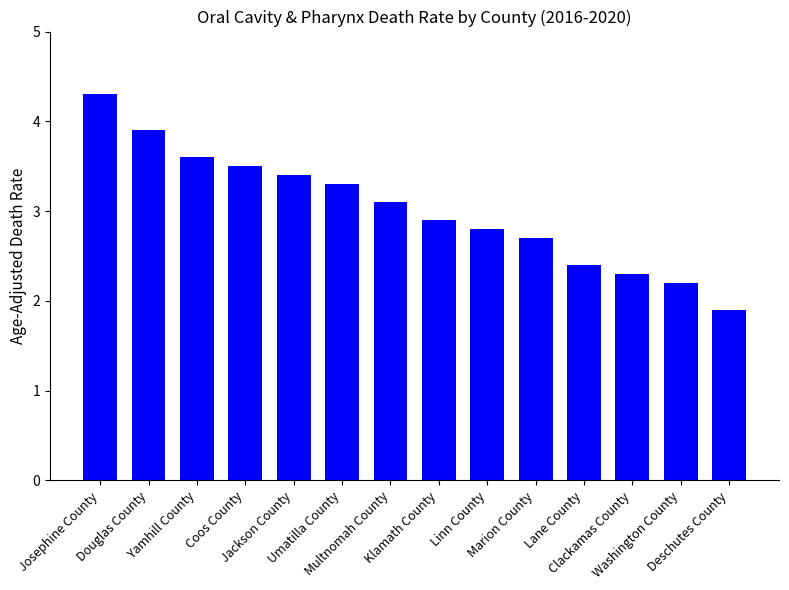

What is the difference between the second highest and second lowest values?

1.7